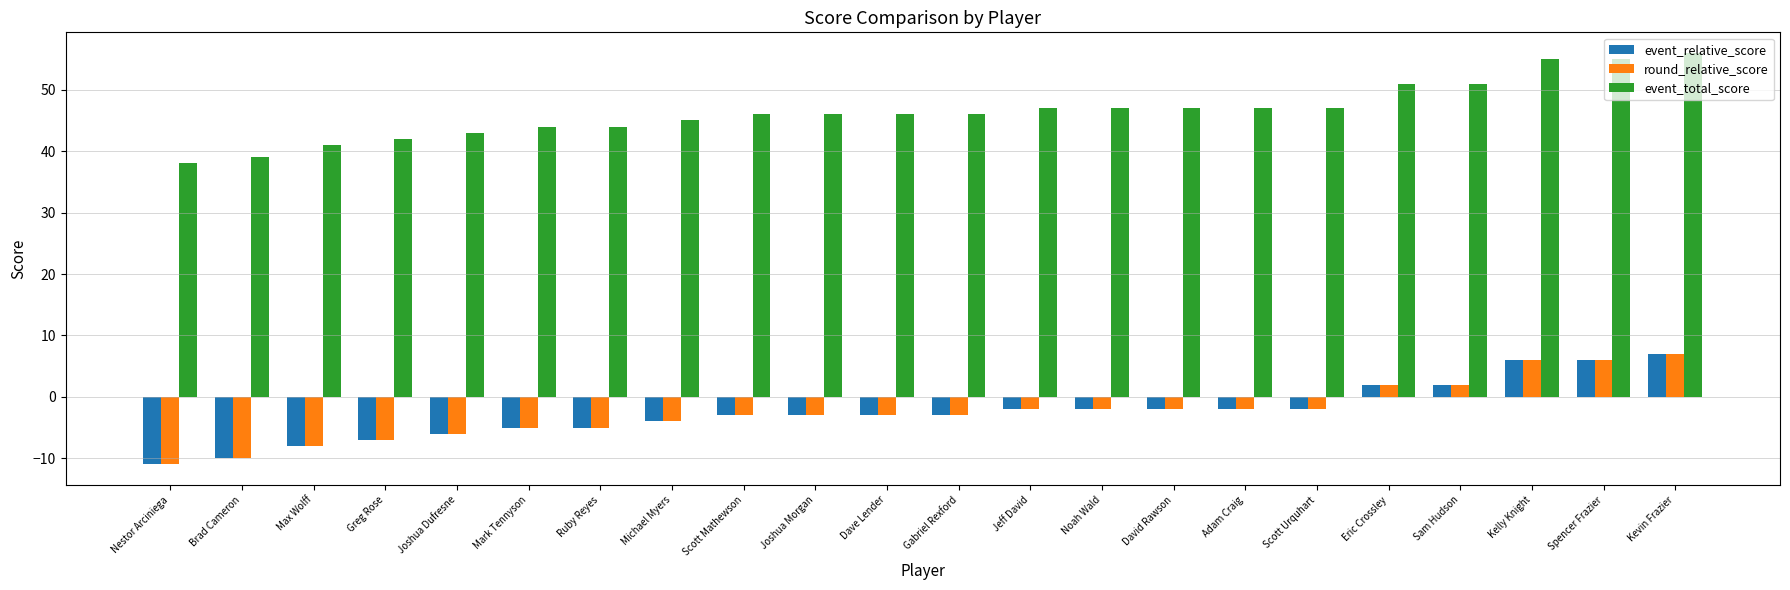

What is the average value of the event_relative_score series?

-2